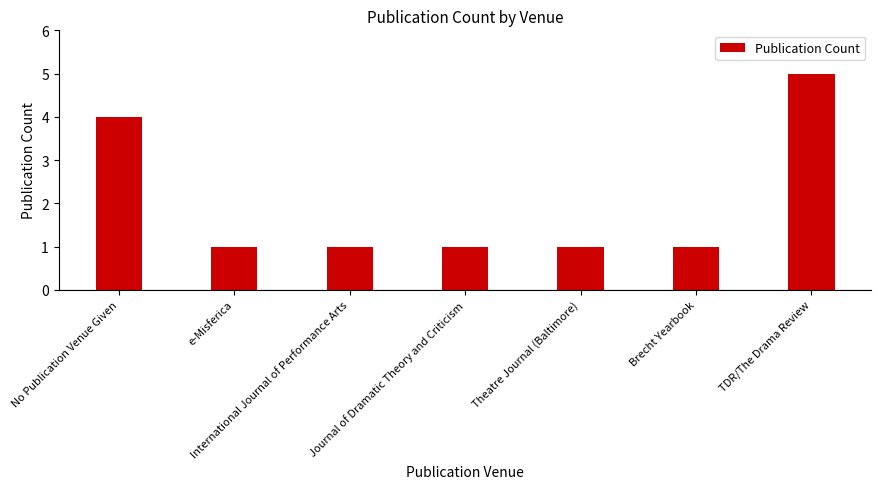

At which label is the value closest to 3?

No Publication Venue Given